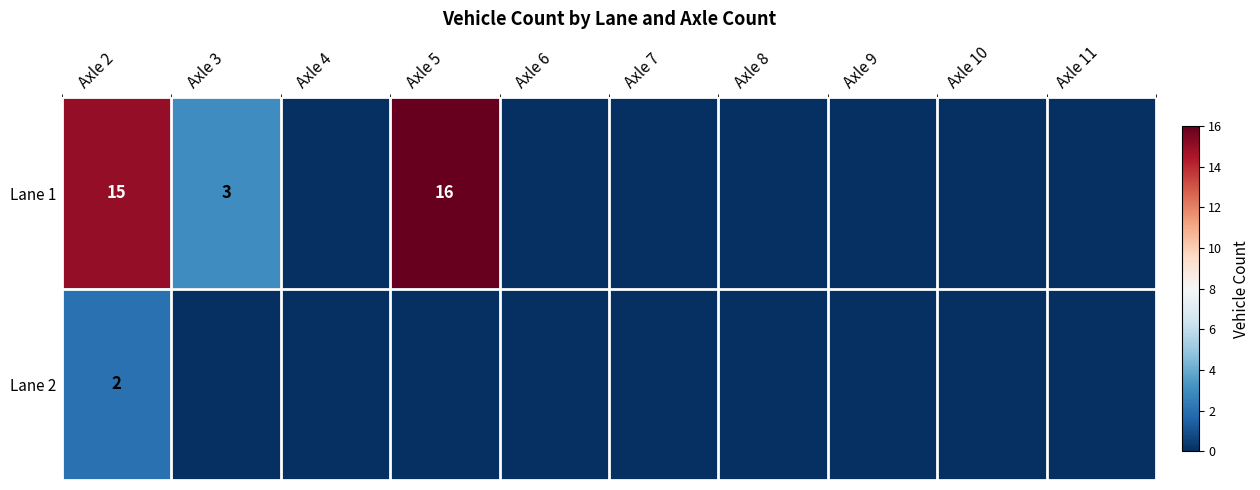

Rank the series at Axle 2 from highest to lowest value.

Lane 1, Lane 2